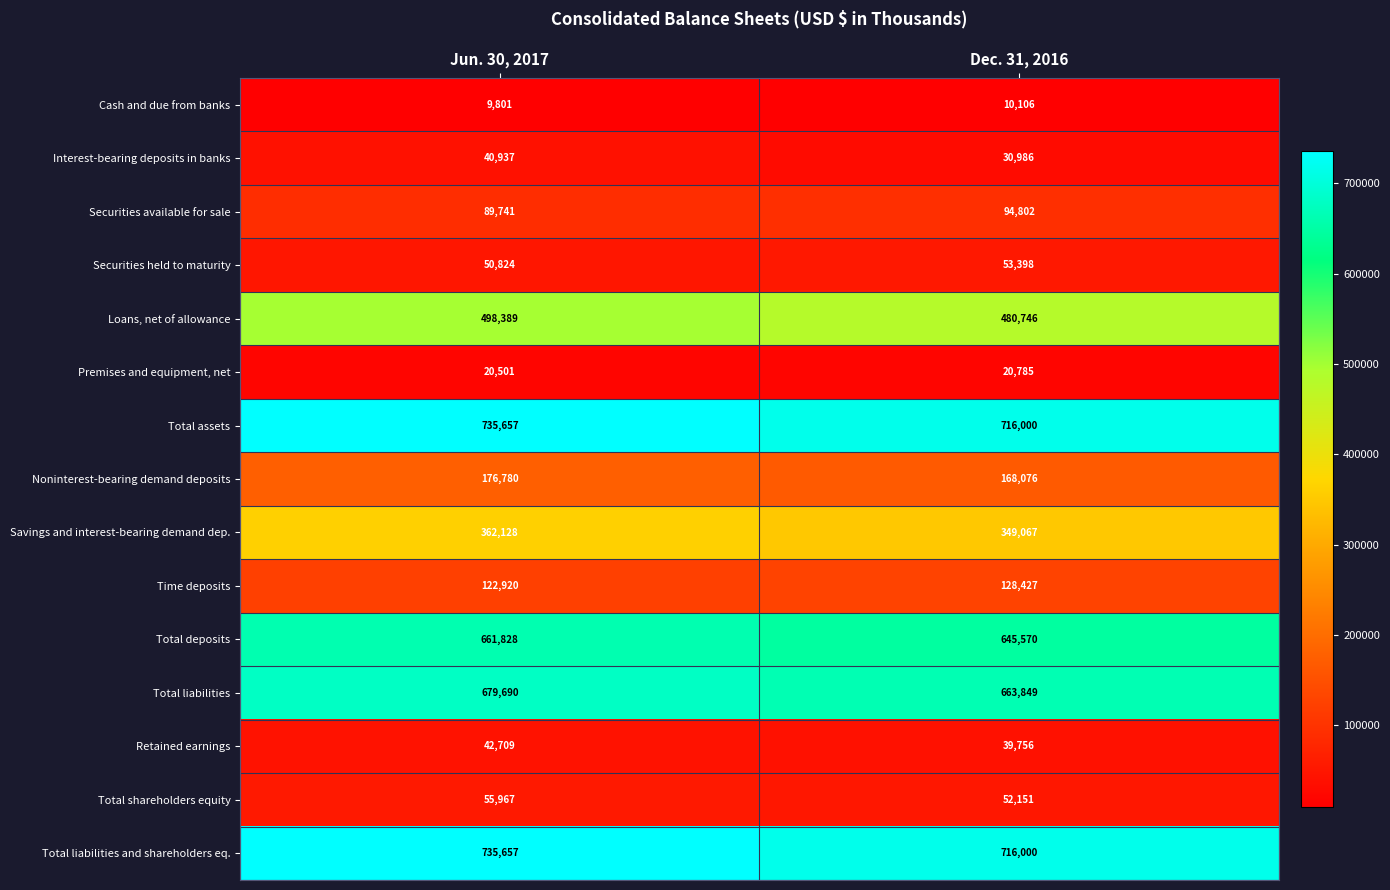

Reading right to left, what are all the values shown in this chart?

Cash and due from banks: 10106	9801
Interest-bearing deposits in banks: 30986	40937
Securities available for sale: 94802	89741
Securities held to maturity: 53398	50824
Loans, net of allowance: 480746	498389
Premises and equipment, net: 20785	20501
Total assets: 716000	735657
Noninterest-bearing demand deposits: 168076	176780
Savings and interest-bearing demand dep.: 349067	362128
Time deposits: 128427	122920
Total deposits: 645570	661828
Total liabilities: 663849	679690
Retained earnings: 39756	42709
Total shareholders equity: 52151	55967
Total liabilities and shareholders eq.: 716000	735657